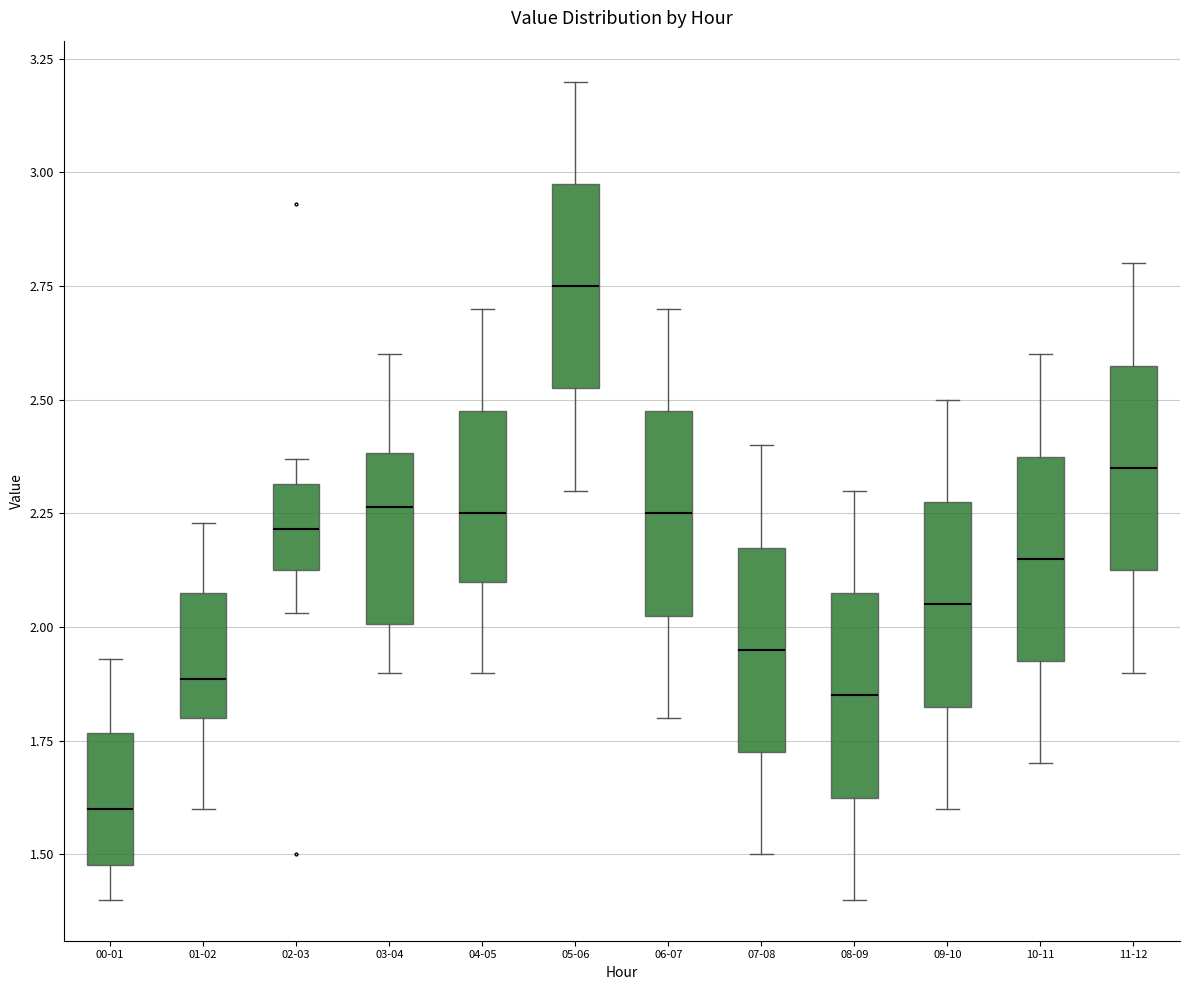

Where does the upper whisker of the box for 02-03 end on the y-axis? The values are not printed on the chart, so give them approximately, as read against the axis.

2.35